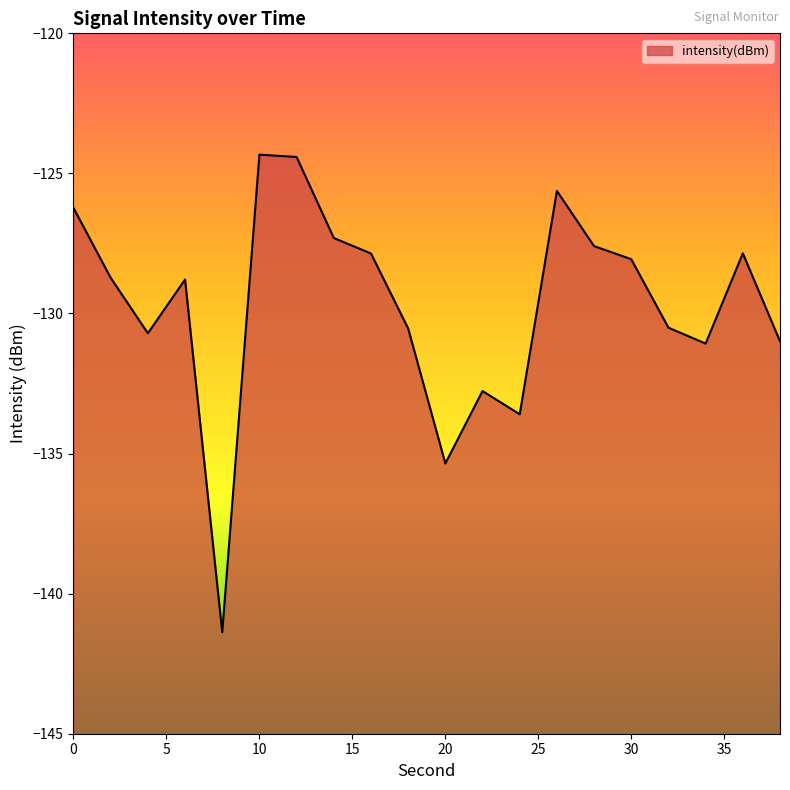

Does the chart display data point markers on the line(s)?

No